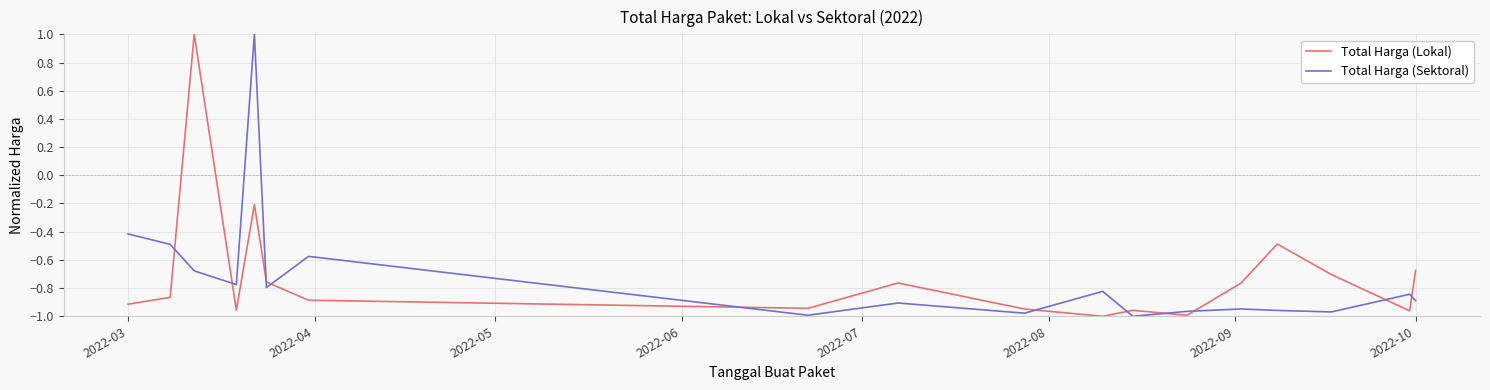

What is the greatest value displayed?

1.0